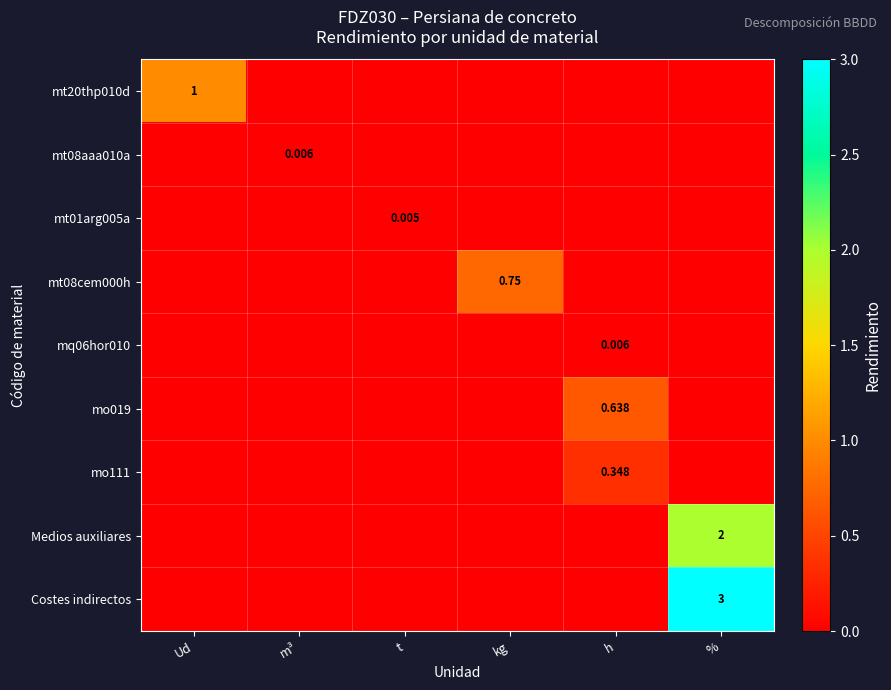

Between Ud and kg, which series saw the biggest shift?

mt20thp010d